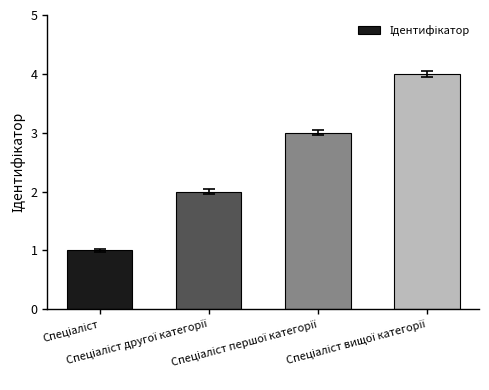

What is the sum of all values?

10